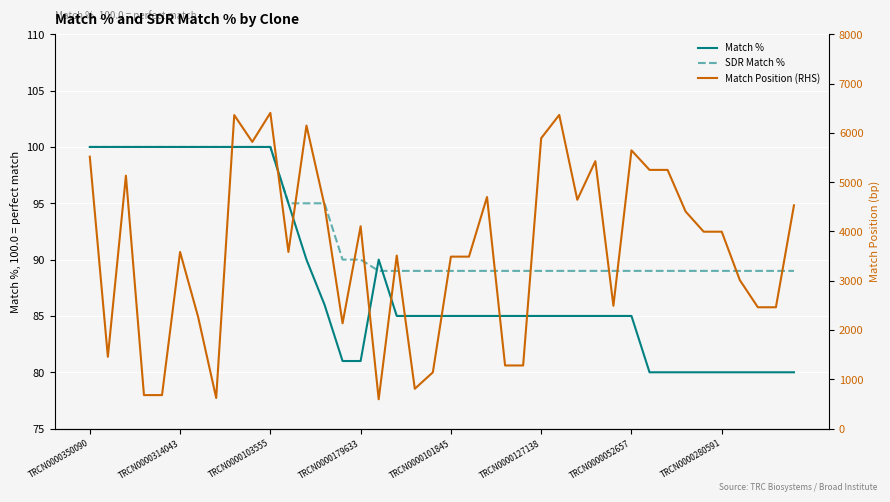

Reading right to left, what are all the values shown in this chart?

Match %: 80	80	80	80	80	80	80	80	80	85	85	85	85	85	85	85	85	85	85	85	85	85	85	90	81	81	86	90	95	100	100	100	100	100	100	100	100	100	100	100
SDR Match %: 89	89	89	89	89	89	89	89	89	89	89	89	89	89	89	89	89	89	89	89	89	89	89	89	90	90	95	95	95	100	100	100	100	100	100	100	100	100	100	100
Match Position (RHS): 4530	2462	2462	3014	3995	3995	4404	5249	5249	5646	2492	5426	4643	6364	5892	1281	1281	4699	3489	3489	1142	808	3511	595	4105	2137	4530	6149	3584	6406	5817	6361	622	2265	3584	680	680	5132	1457	5517